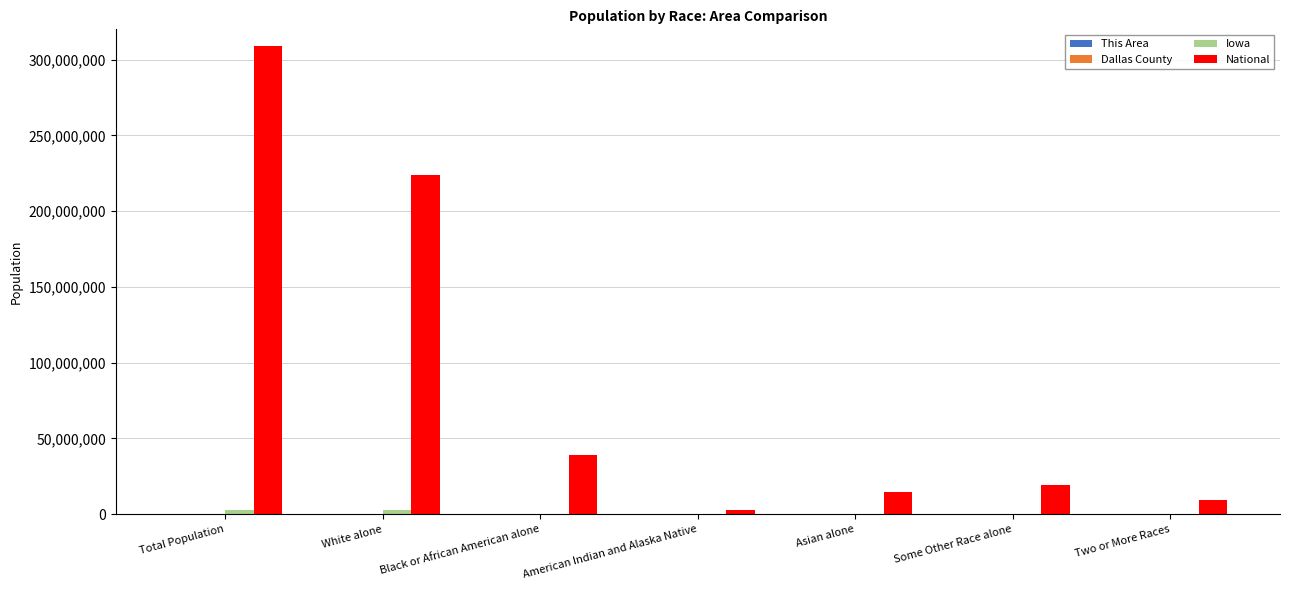

At which category is the sum across all series the highest?

Total Population